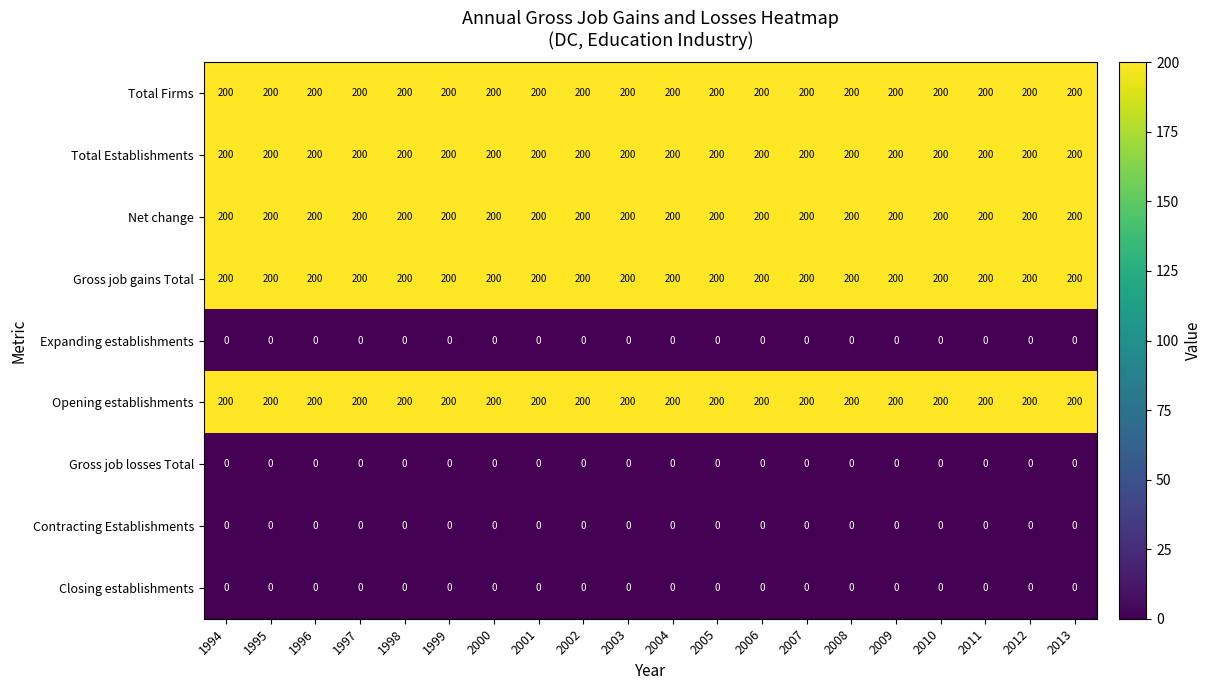

True or false: Gross job losses Total has a value of 0 at 2000.

True